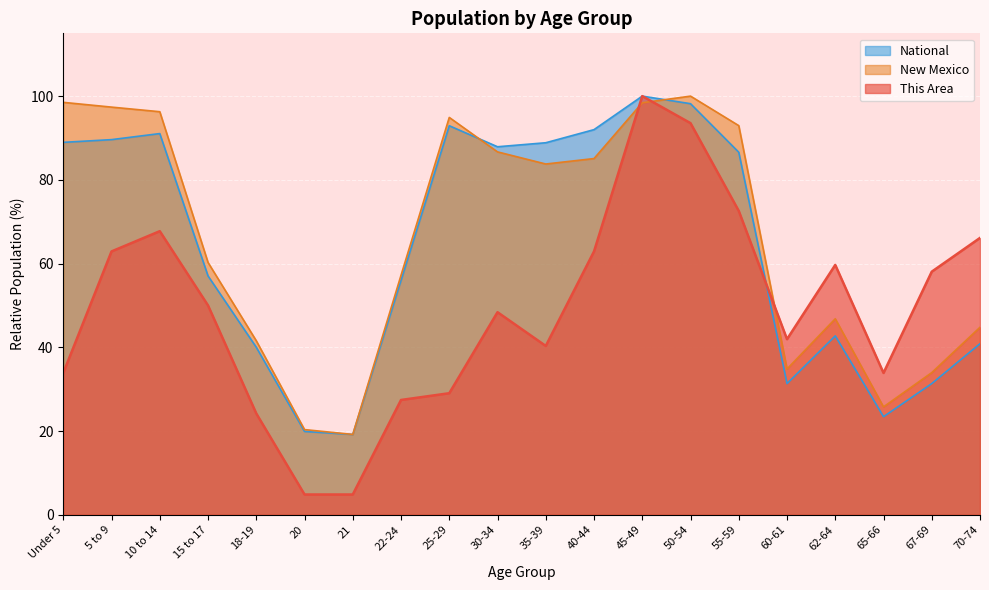

What is the lowest value of the National series?

19.2